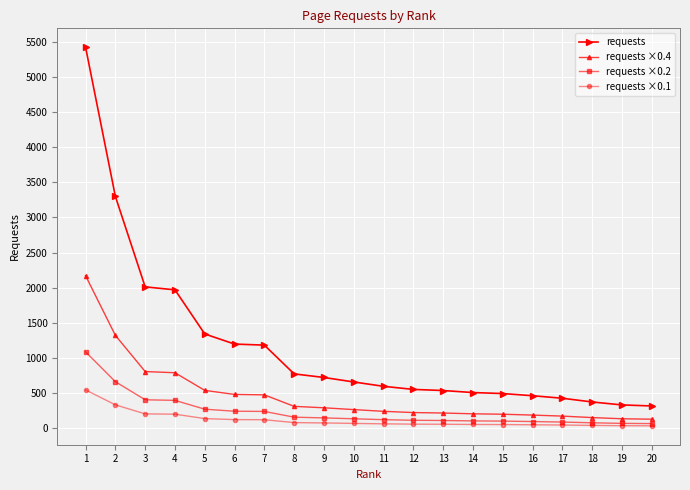

Count the number of data series in this chart.

4